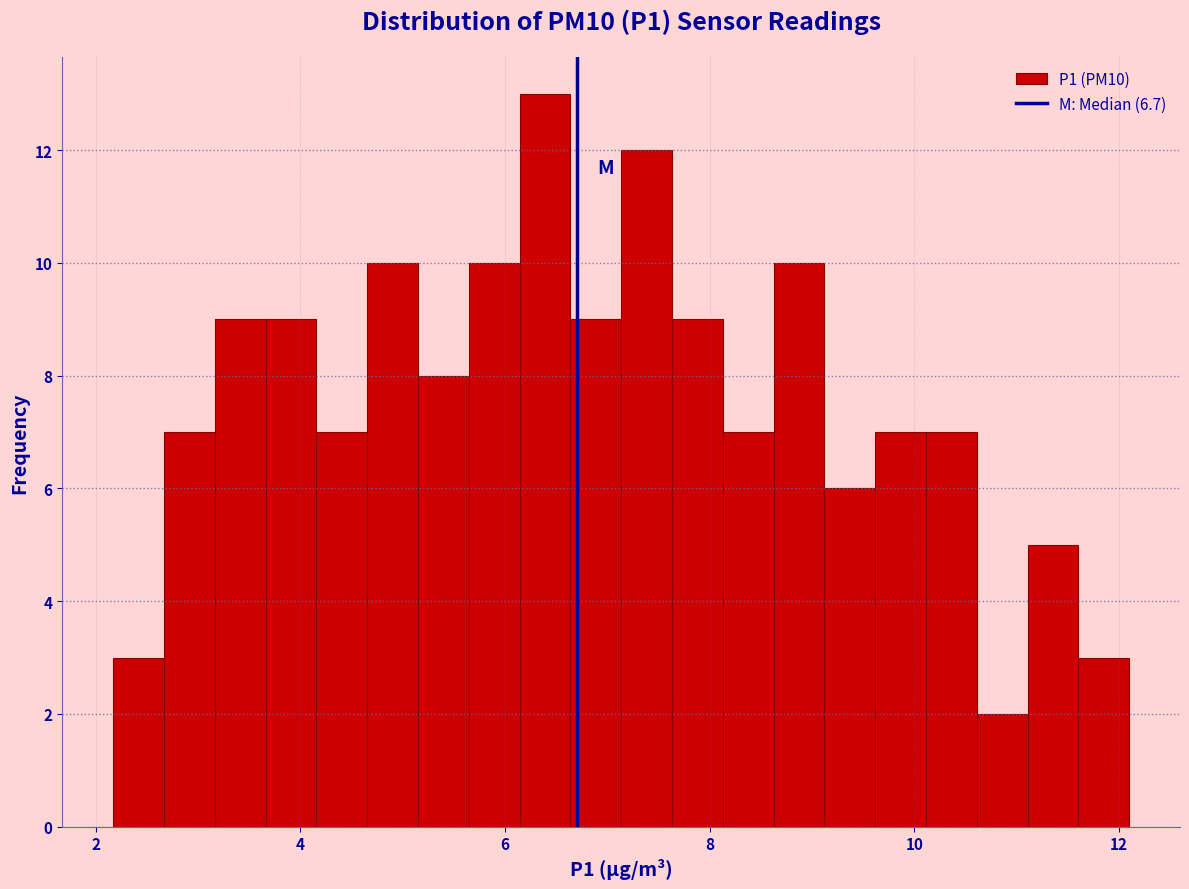

Read against the x-axis, roughly where is the centre of the tallest bar?

6.4